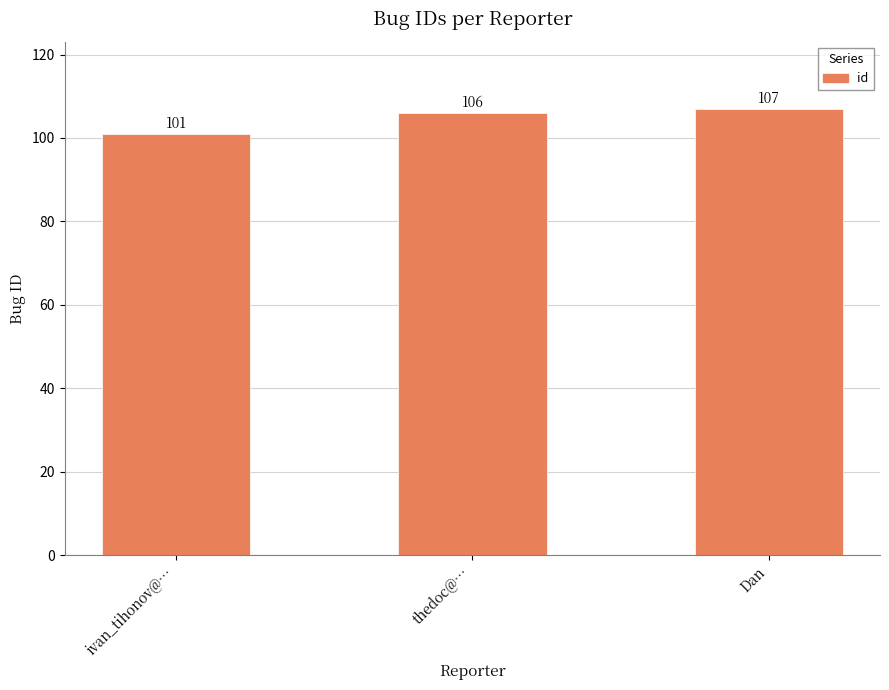

Reading right to left, extract all data points from this chart.

Dan=107	thedoc@…=106	ivan_tihonov@…=101